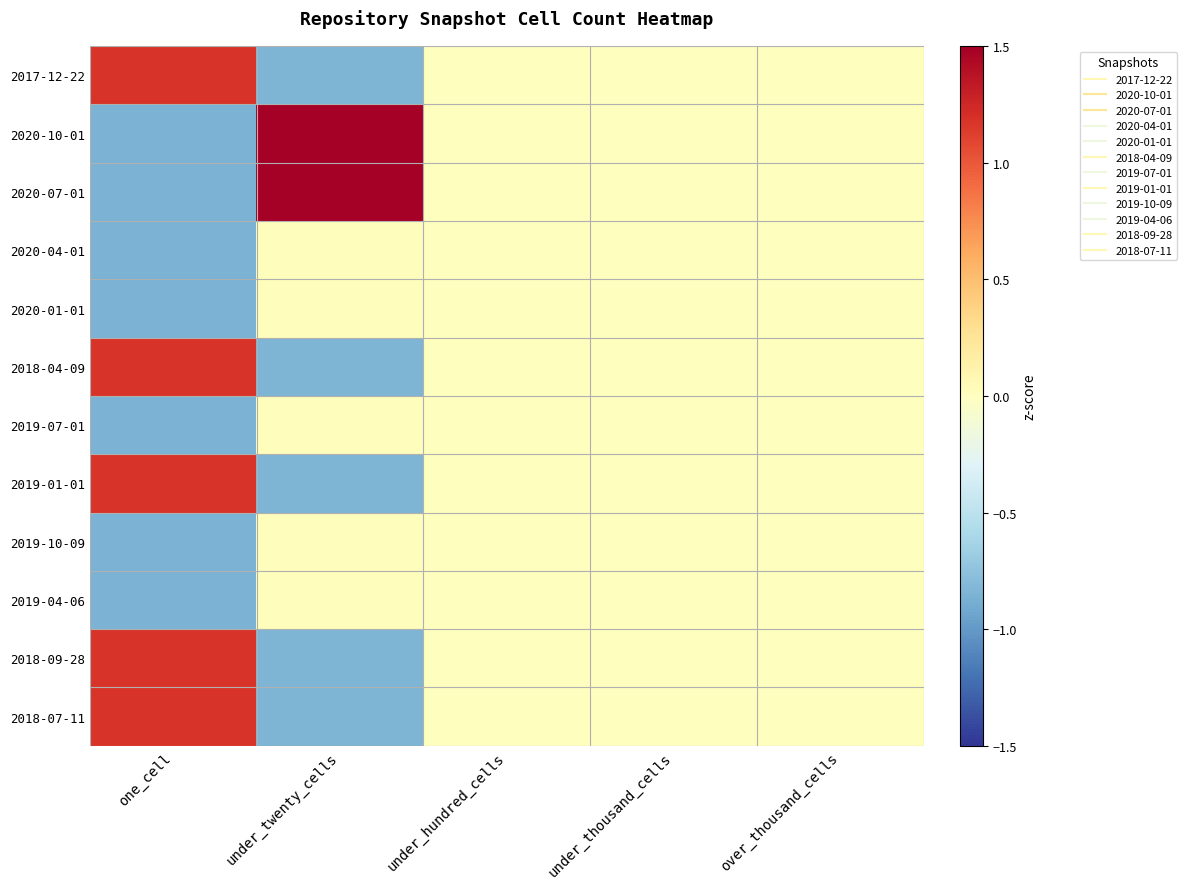

Reading left to right, what are all the values shown in this chart?

2017-12-22: one_cell=1.2	under_twenty_cells=-0.8	under_hundred_cells=0.0	under_thousand_cells=0.0	over_thousand_cells=0.0
2020-10-01: one_cell=-0.8	under_twenty_cells=2.1	under_hundred_cells=0.0	under_thousand_cells=0.0	over_thousand_cells=0.0
2020-07-01: one_cell=-0.8	under_twenty_cells=2.1	under_hundred_cells=0.0	under_thousand_cells=0.0	over_thousand_cells=0.0
2020-04-01: one_cell=-0.8	under_twenty_cells=0.0	under_hundred_cells=0.0	under_thousand_cells=0.0	over_thousand_cells=0.0
2020-01-01: one_cell=-0.8	under_twenty_cells=0.0	under_hundred_cells=0.0	under_thousand_cells=0.0	over_thousand_cells=0.0
2018-04-09: one_cell=1.2	under_twenty_cells=-0.8	under_hundred_cells=0.0	under_thousand_cells=0.0	over_thousand_cells=0.0
2019-07-01: one_cell=-0.8	under_twenty_cells=0.0	under_hundred_cells=0.0	under_thousand_cells=0.0	over_thousand_cells=0.0
2019-01-01: one_cell=1.2	under_twenty_cells=-0.8	under_hundred_cells=0.0	under_thousand_cells=0.0	over_thousand_cells=0.0
2019-10-09: one_cell=-0.8	under_twenty_cells=0.0	under_hundred_cells=0.0	under_thousand_cells=0.0	over_thousand_cells=0.0
2019-04-06: one_cell=-0.8	under_twenty_cells=0.0	under_hundred_cells=0.0	under_thousand_cells=0.0	over_thousand_cells=0.0
2018-09-28: one_cell=1.2	under_twenty_cells=-0.8	under_hundred_cells=0.0	under_thousand_cells=0.0	over_thousand_cells=0.0
2018-07-11: one_cell=1.2	under_twenty_cells=-0.8	under_hundred_cells=0.0	under_thousand_cells=0.0	over_thousand_cells=0.0